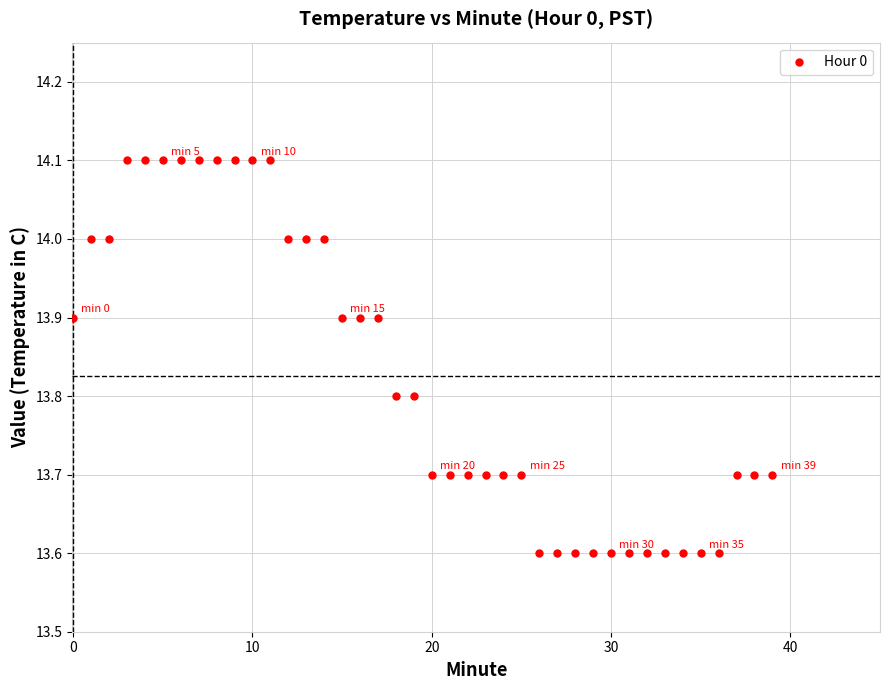

What is the range of Y values (max minus min)?

0.5